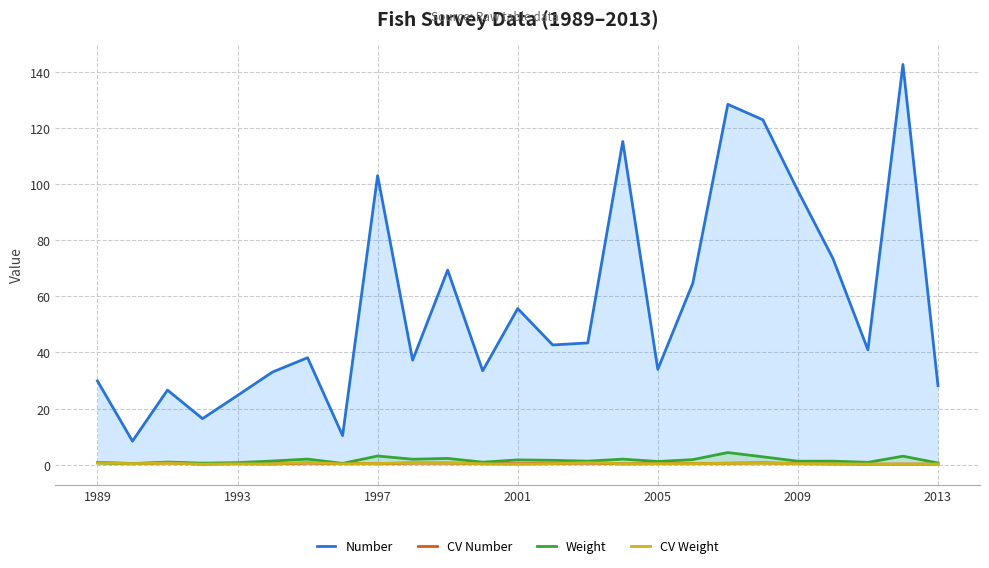

Reading left to right, transcribe all the data shown in this chart.

Number: 29.8	8.4	26.6	16.4	24.7	33.0	38.1	10.4	103.0	37.2	69.3	33.4	55.6	42.6	43.4	115.1	34.0	64.6	128.3	122.8	97.6	73.5	40.9	142.5	28.2
CV Number: 0.8	0.4	0.7	0.2	0.4	0.3	0.6	0.4	0.4	0.6	0.6	0.4	0.4	0.4	0.6	0.3	0.4	0.4	0.5	0.7	0.4	0.3	0.2	0.2	0.2
Weight: 0.7	0.3	0.9	0.6	0.7	1.3	2.0	0.5	3.1	1.9	2.2	0.9	1.7	1.6	1.3	2.0	1.1	1.8	4.3	2.8	1.2	1.3	0.8	3.0	0.6
CV Weight: 0.7	0.4	0.6	0.2	0.3	0.3	0.8	0.3	0.4	0.7	0.7	0.3	0.2	0.4	0.7	0.3	0.4	0.4	0.5	0.6	0.4	0.3	0.2	0.2	0.2